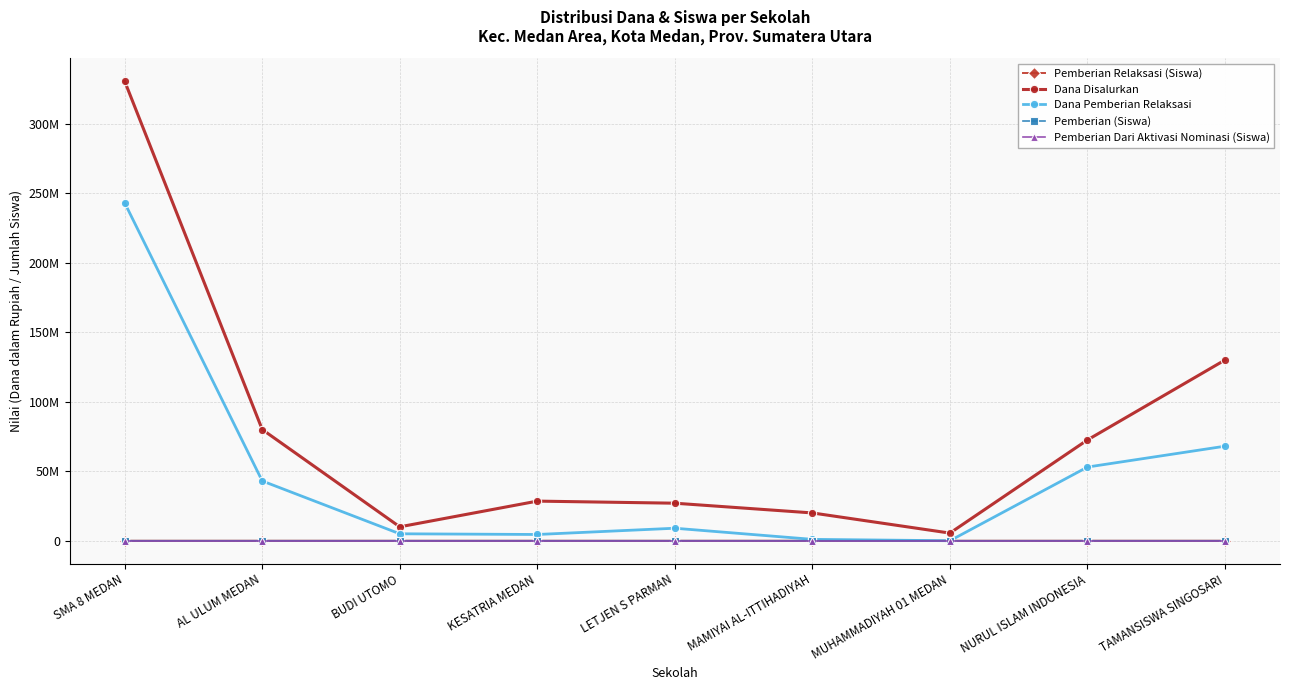

Reading left to right, what are all the values shown in this chart?

Pemberian Relaksasi (Siswa): SMA 8 MEDAN=318	AL ULUM MEDAN=54	BUDI UTOMO=5	KESATRIA MEDAN=7	LETJEN S PARMAN=9	MAMIYAI AL-ITTIHADIYAH=1	MUHAMMADIYAH 01 MEDAN=0	NURUL ISLAM INDONESIA=59	TAMANSISWA SINGOSARI=83
Dana Disalurkan: SMA 8 MEDAN=330500000	AL ULUM MEDAN=80000000	BUDI UTOMO=10000000	KESATRIA MEDAN=28500000	LETJEN S PARMAN=27000000	MAMIYAI AL-ITTIHADIYAH=20000000	MUHAMMADIYAH 01 MEDAN=5500000	NURUL ISLAM INDONESIA=72500000	TAMANSISWA SINGOSARI=130000000
Dana Pemberian Relaksasi: SMA 8 MEDAN=243000000	AL ULUM MEDAN=43000000	BUDI UTOMO=5000000	KESATRIA MEDAN=4500000	LETJEN S PARMAN=9000000	MAMIYAI AL-ITTIHADIYAH=1000000	MUHAMMADIYAH 01 MEDAN=0	NURUL ISLAM INDONESIA=53000000	TAMANSISWA SINGOSARI=68000000
Pemberian (Siswa): SMA 8 MEDAN=107	AL ULUM MEDAN=18	BUDI UTOMO=3	KESATRIA MEDAN=12	LETJEN S PARMAN=6	MAMIYAI AL-ITTIHADIYAH=23	MUHAMMADIYAH 01 MEDAN=7	NURUL ISLAM INDONESIA=22	TAMANSISWA SINGOSARI=56
Pemberian Dari Aktivasi Nominasi (Siswa): SMA 8 MEDAN=0	AL ULUM MEDAN=21	BUDI UTOMO=2	KESATRIA MEDAN=16	LETJEN S PARMAN=14	MAMIYAI AL-ITTIHADIYAH=0	MUHAMMADIYAH 01 MEDAN=0	NURUL ISLAM INDONESIA=0	TAMANSISWA SINGOSARI=12